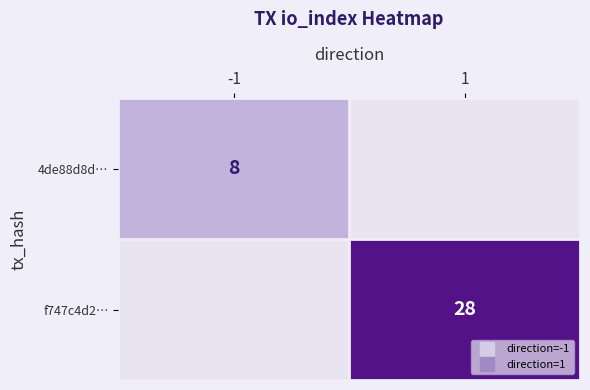

Is it true that 4de88d8d… equals 8 at -1?

True